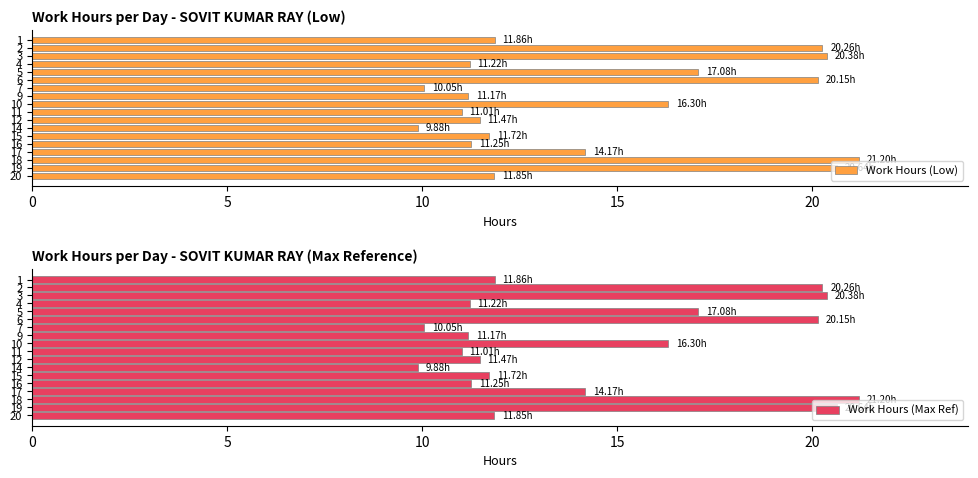

What is the difference between the maximum and minimum values in the Work Hours (Low) series?

11.3